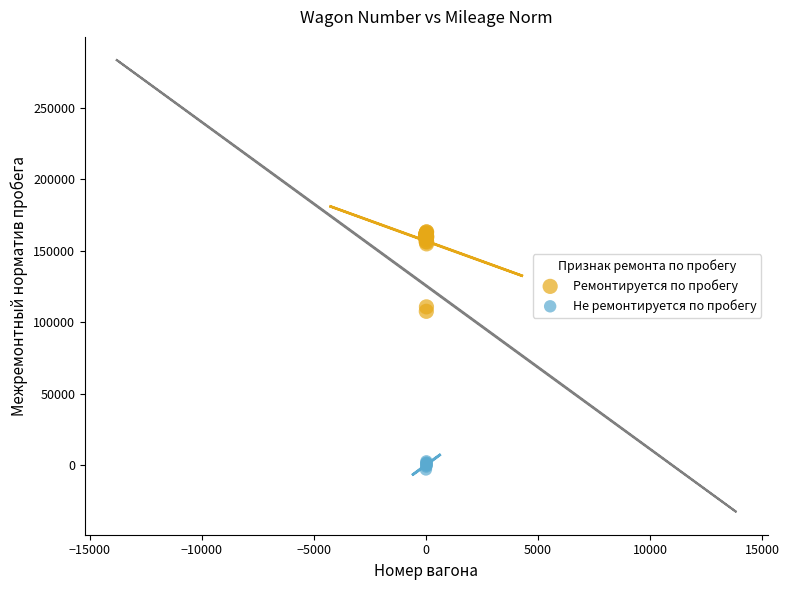

Which series has the largest Y range (max minus min)?

Ремонтируется по пробегу